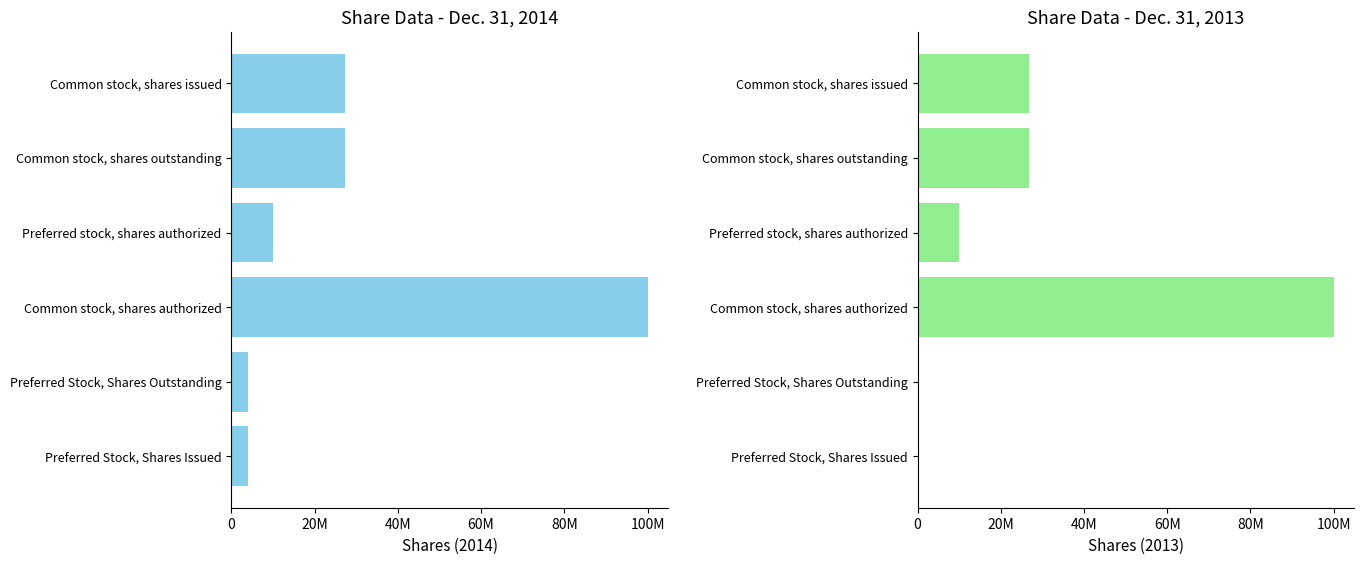

How many distinct data groups are displayed?

2